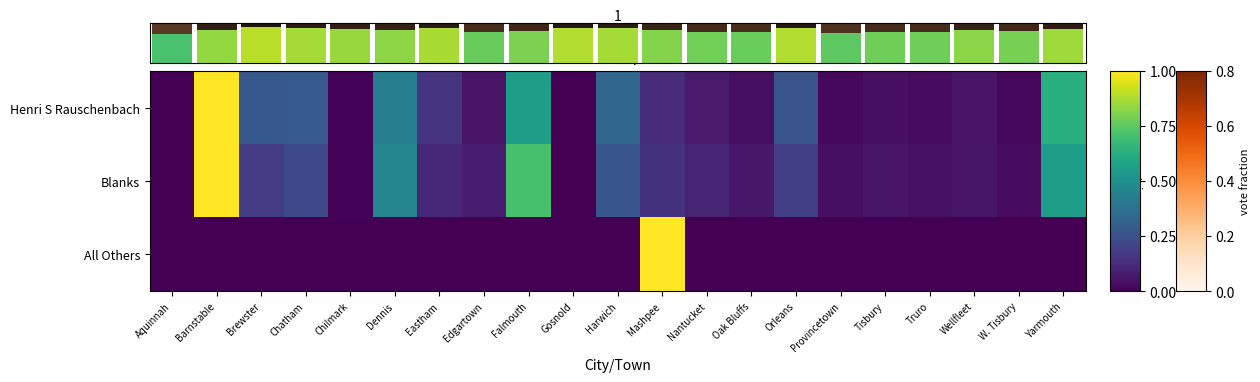

What is the sum of all Blanks values?

4.3